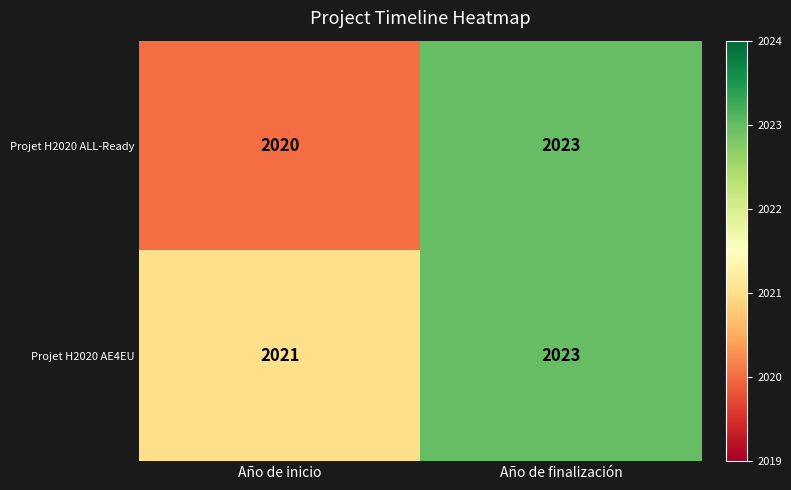

The Projet H2020 ALL-Ready series shows 2020 at Año de inicio. True or false?

True